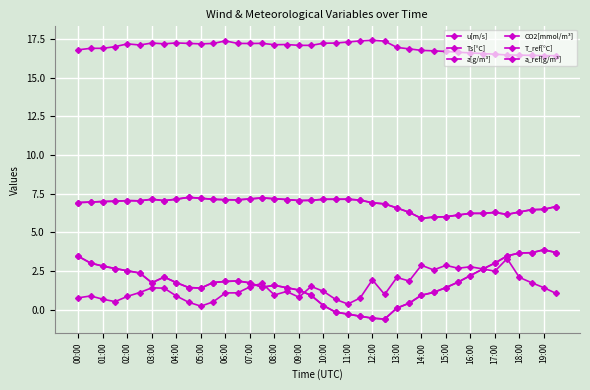

Which series has the largest total across all categories?

CO2[mmol/m³]